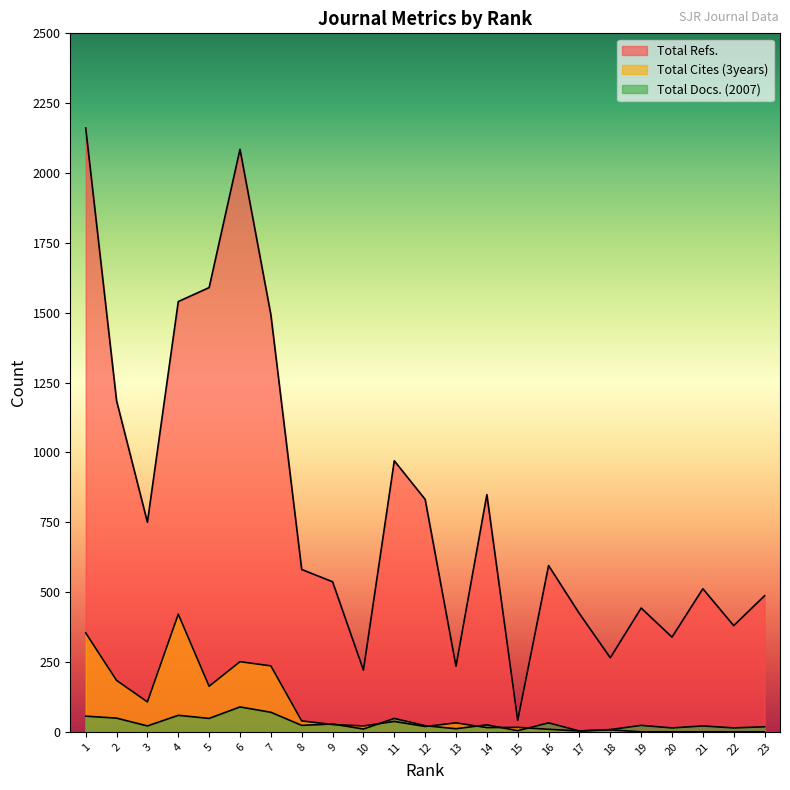

True or false: Total Cites (3years) and Total Docs. (2007) intersect in this chart.

True